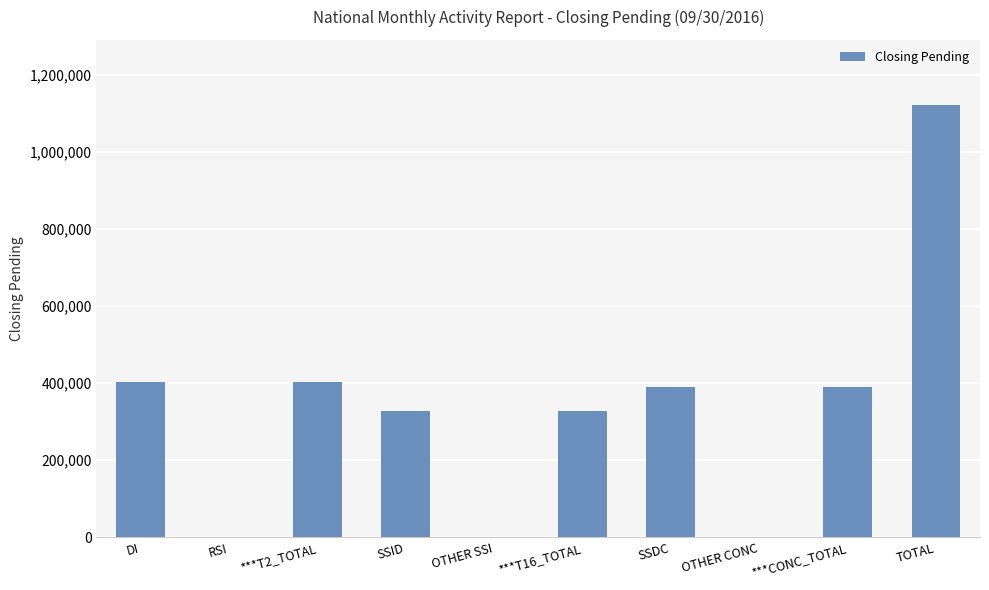

Is it true that the value at ***T16_TOTAL is 327670?

True